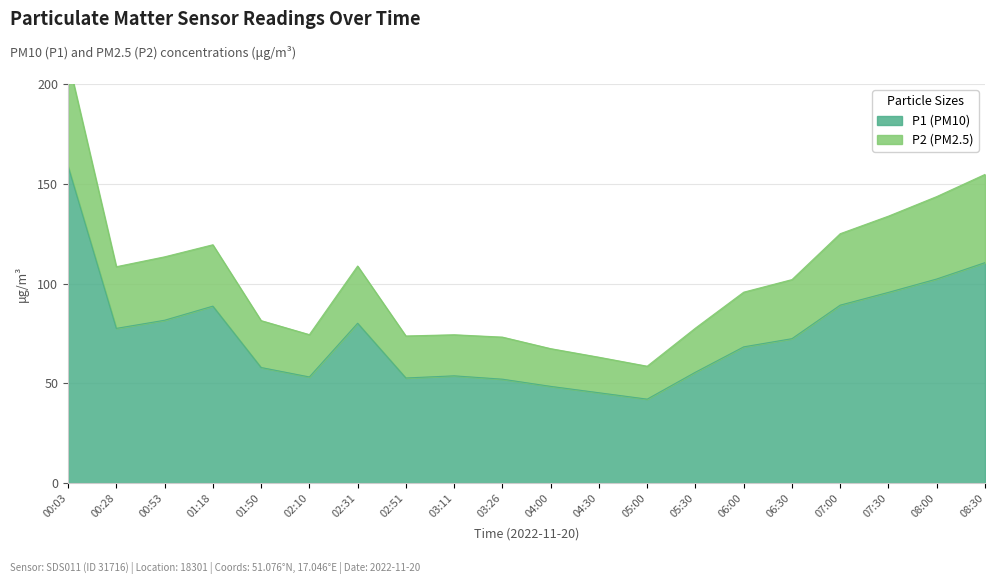

True or false: P1 (PM10) has a value of 32.3 at 00:53.

False